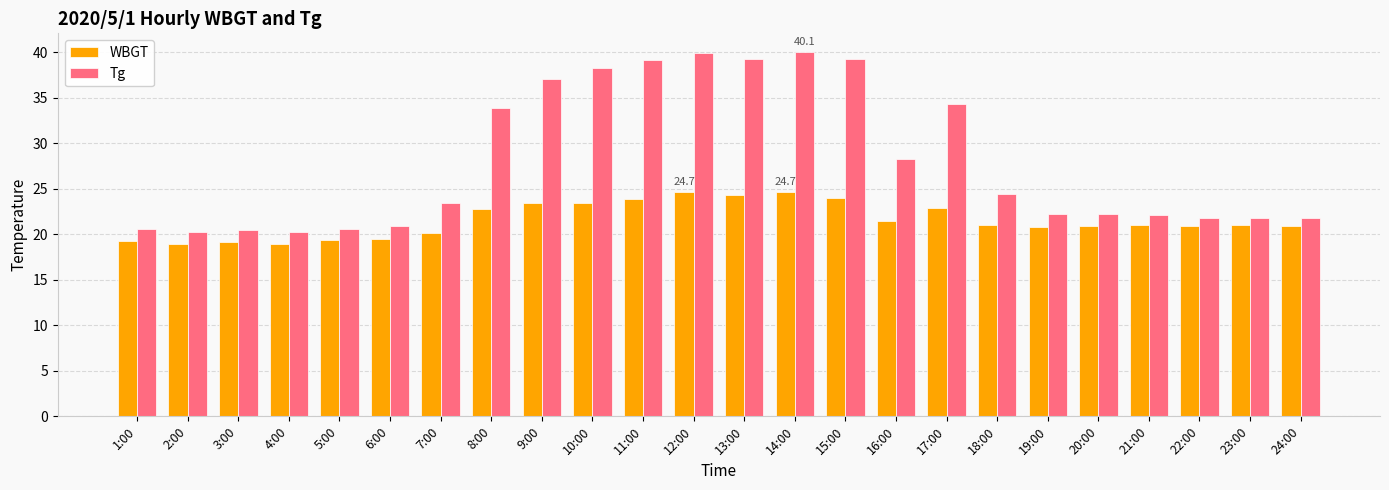

Which series changed the most between 17:00 and 18:00?

Tg